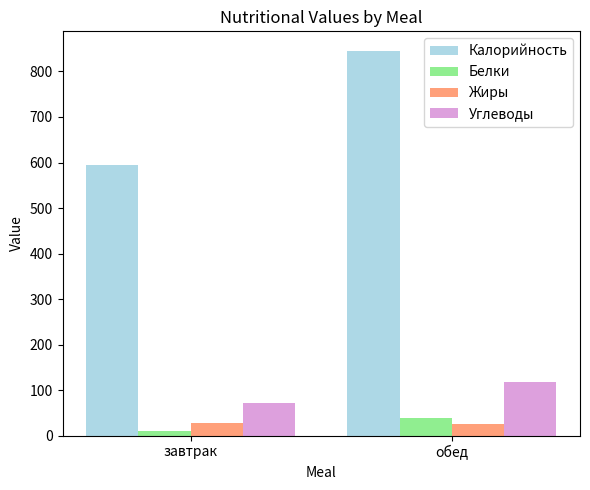

Reading left to right, transcribe all the data shown in this chart.

Калорийность: 594.6	845.9
Белки: 9.4	38.4
Жиры: 28.8	24.6
Углеводы: 72.1	117.7